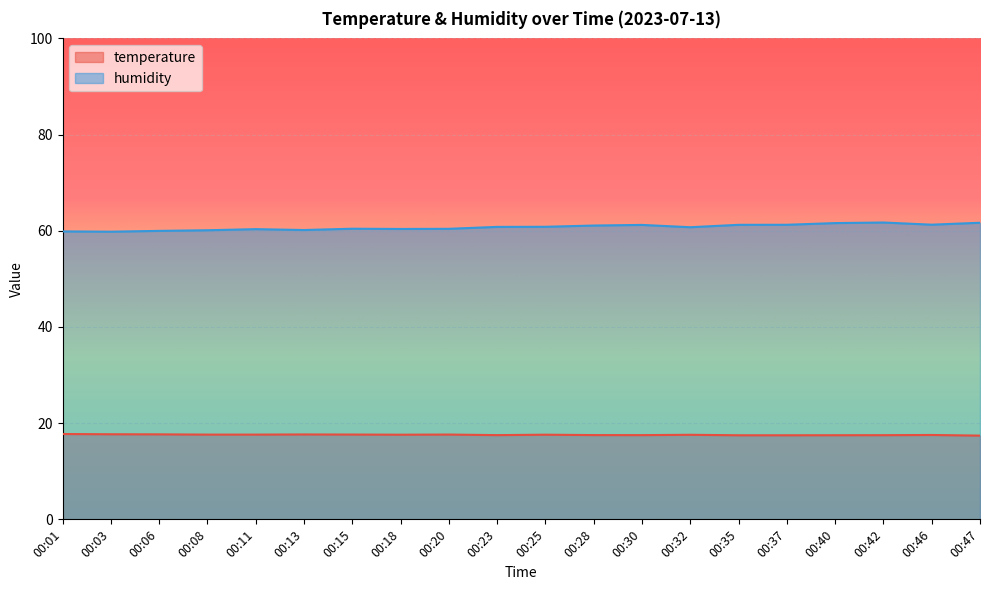

What is the sum of the temperature values at 00:40 and 00:46?

35.0